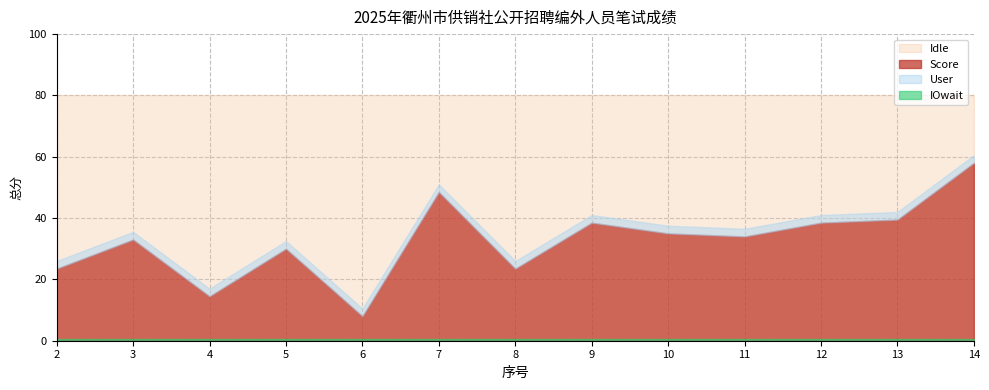

Reading left to right, extract all data points from this chart.

23.5	33.0	14.5	30.0	8.0	48.5	23.5	38.5	35.0	34.0	38.5	39.5	58.0